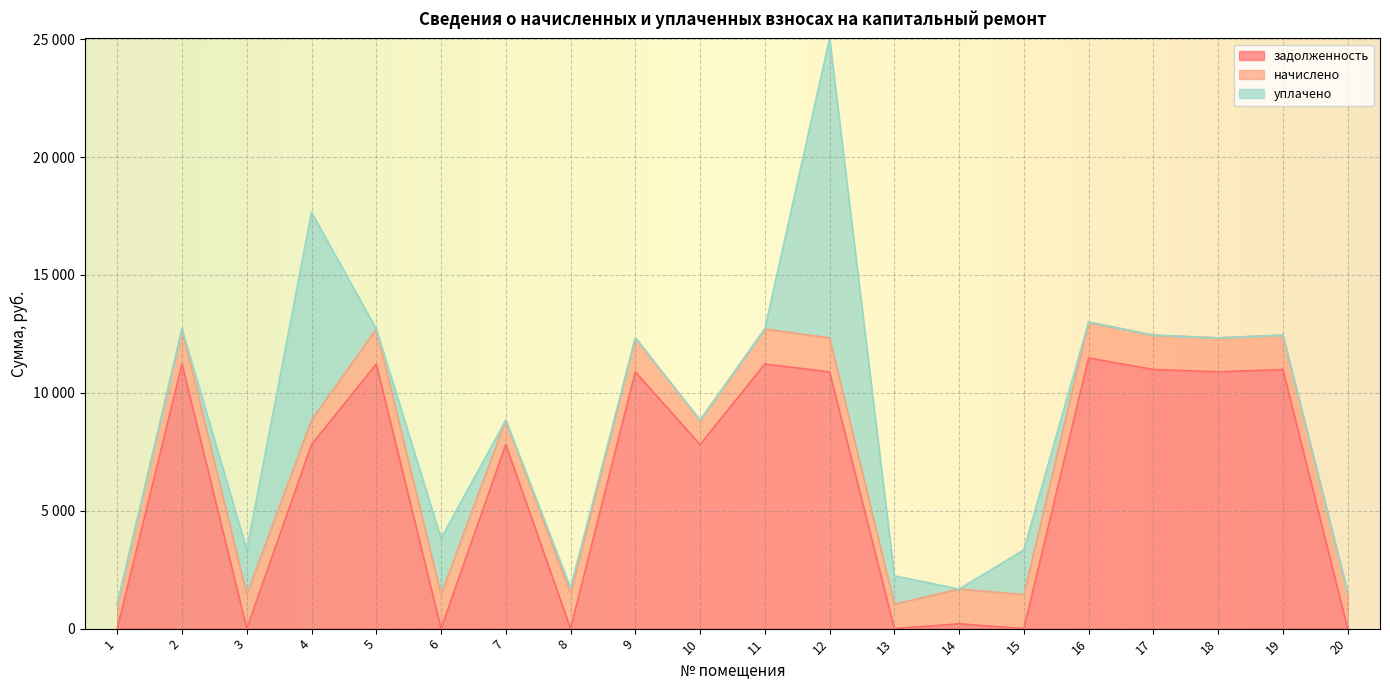

How many series are shown in this chart?

3